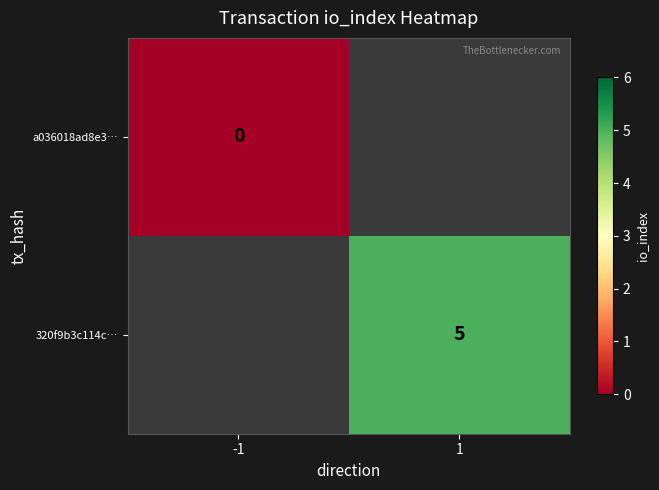

The 320f9b3c114c… series shows 5 at 1. True or false?

True